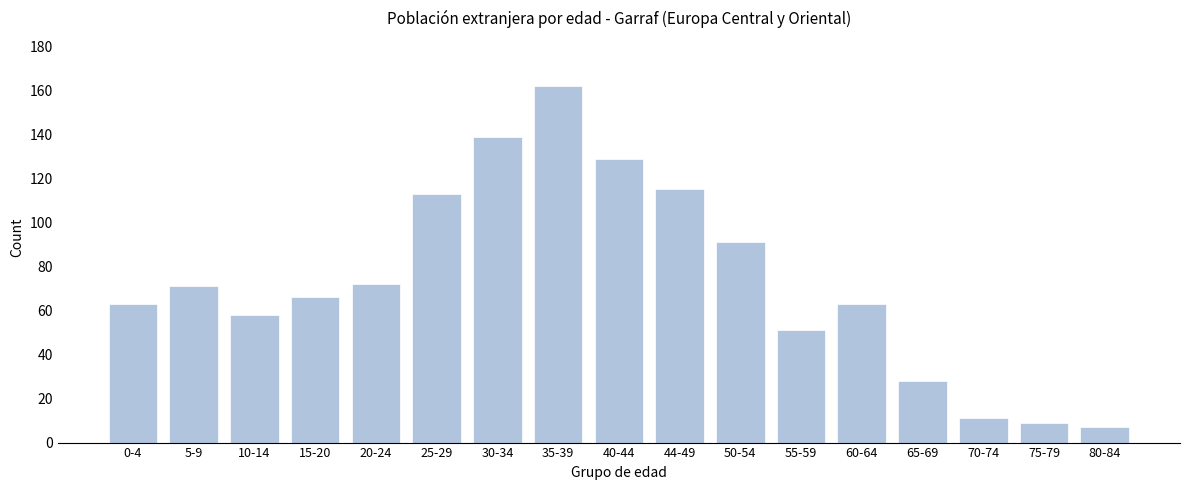

Reading left to right, what are all the values shown in this chart?

0-4=63	5-9=71	10-14=58	15-20=66	20-24=72	25-29=113	30-34=139	35-39=162	40-44=129	44-49=115	50-54=91	55-59=51	60-64=63	65-69=28	70-74=11	75-79=9	80-84=7